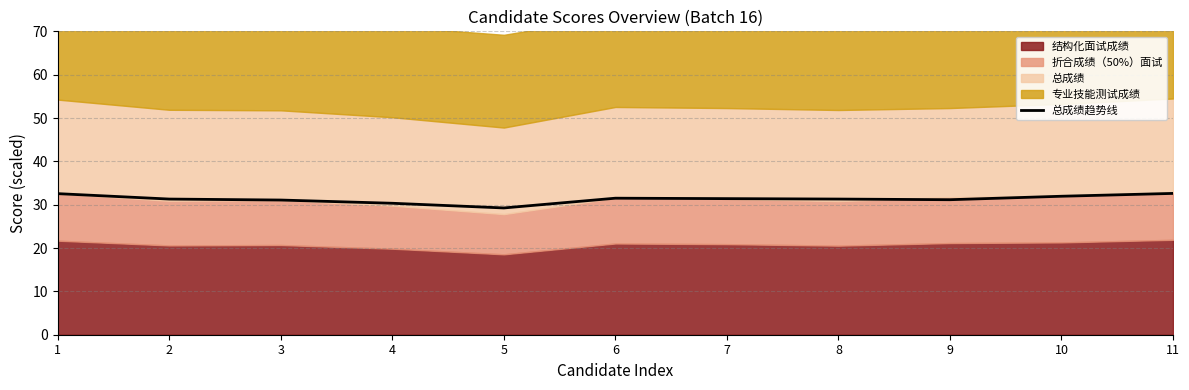

What is the value of the 1st point from the left?

32.5